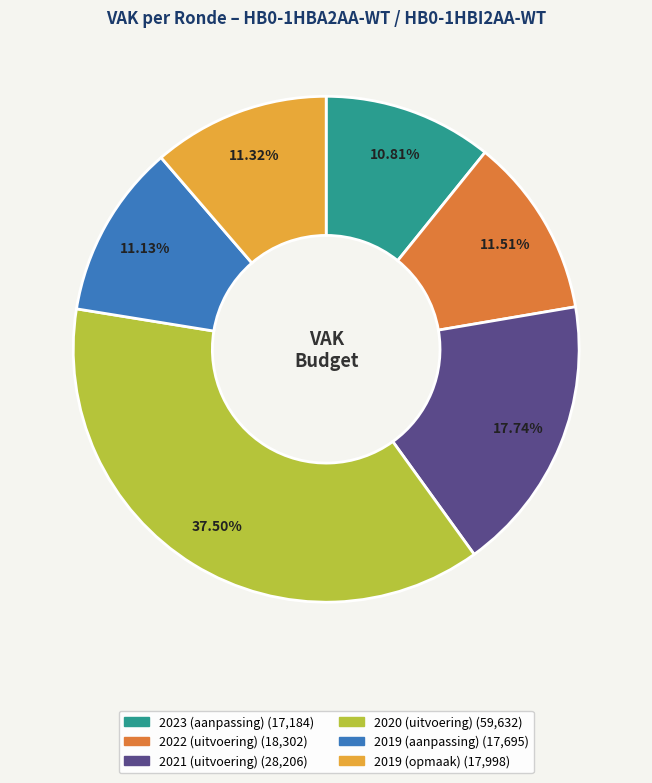

To the nearest percent, what portion does 2019 (aanpassing) represent?

11%